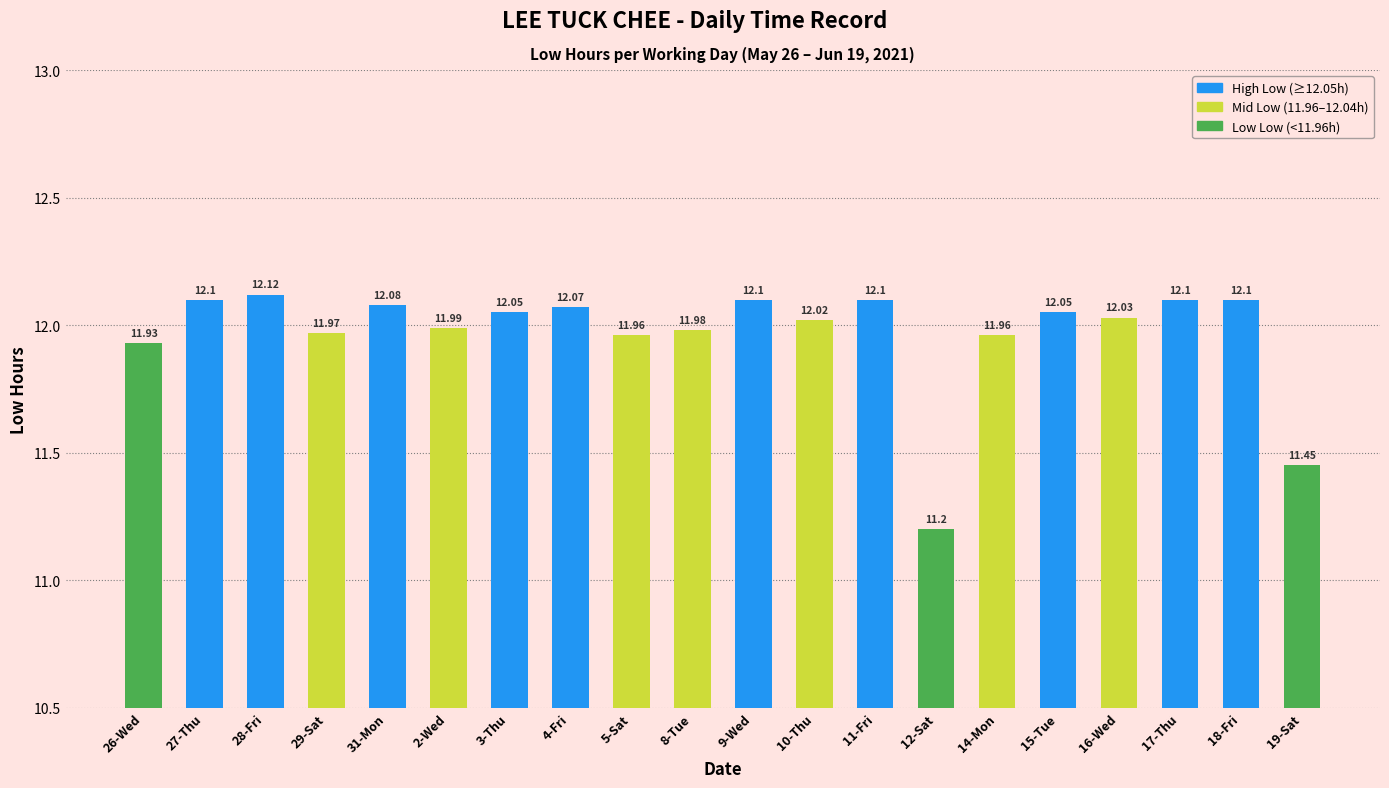

Count the number of categories in the chart.

20